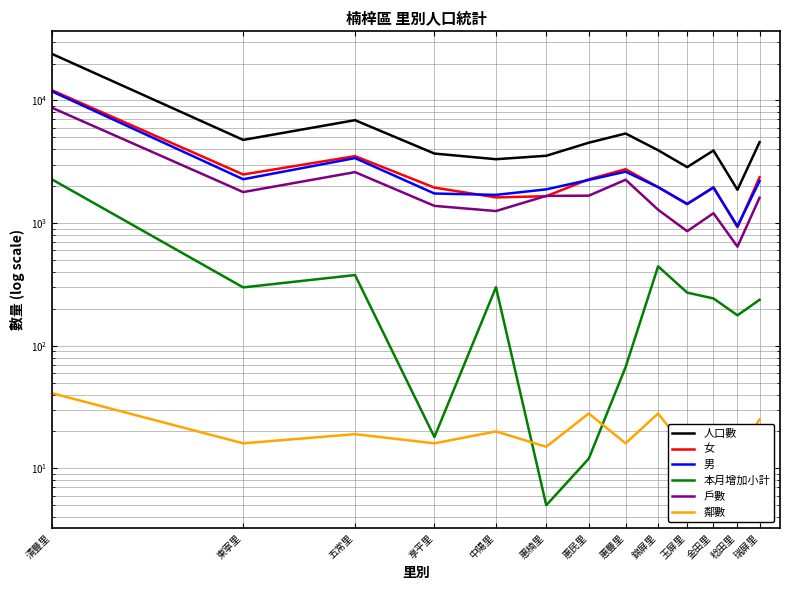

How many interior local peaks does the 男 series have?

3